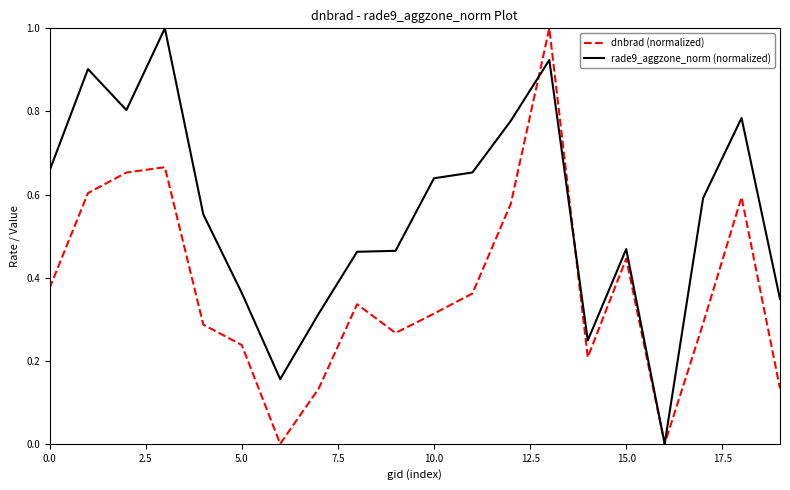

List the series in order of their overall mean, highest first.

rade9_aggzone_norm (normalized), dnbrad (normalized)